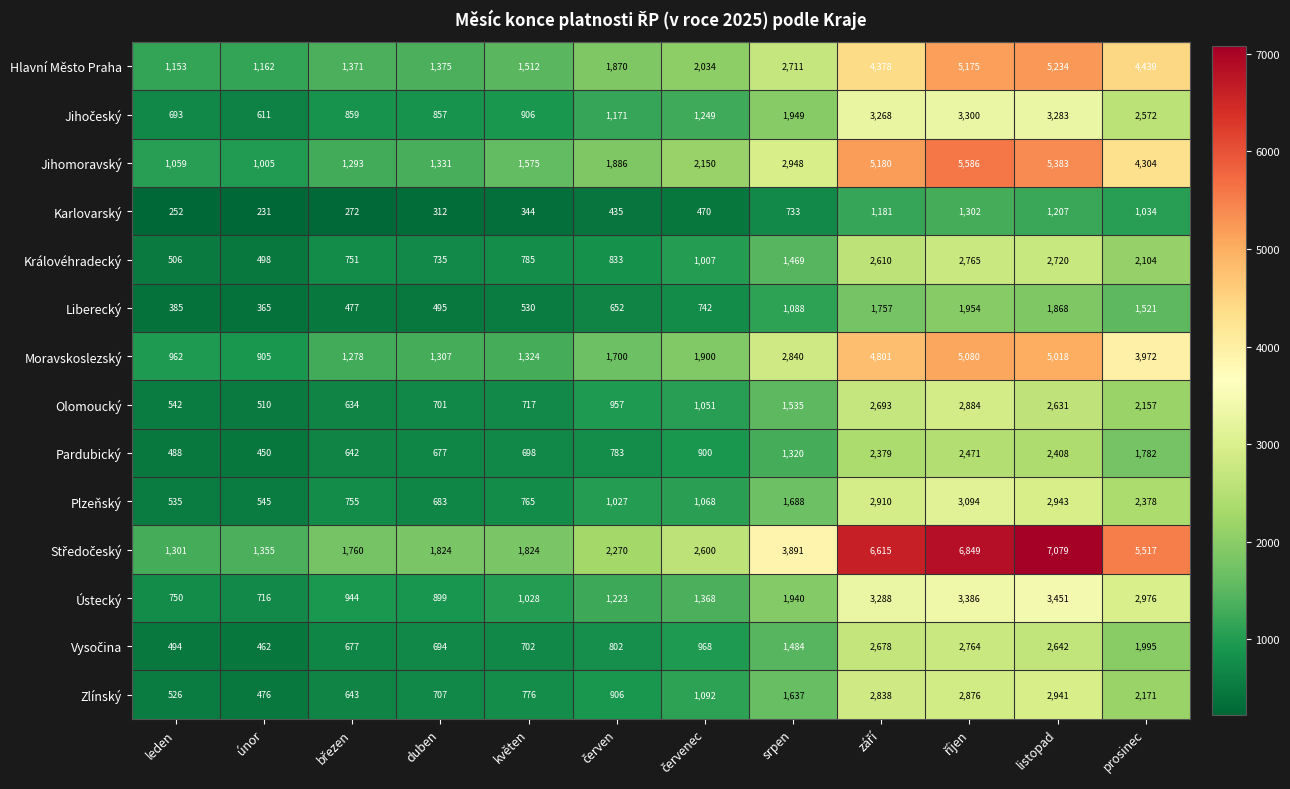

At how many categories does at least one series exceed 1374?

10